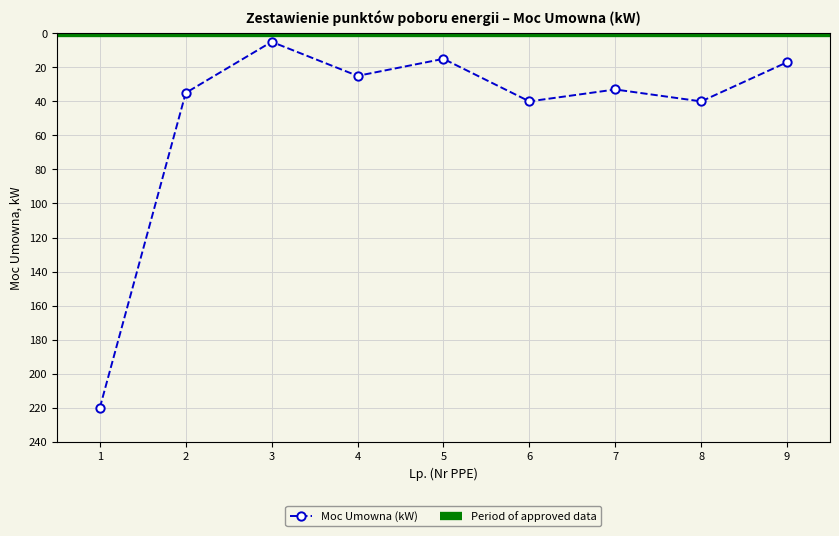

Rank the categories by value from lowest to highest.

3, 5, 9, 4, 7, 2, 6, 8, 1